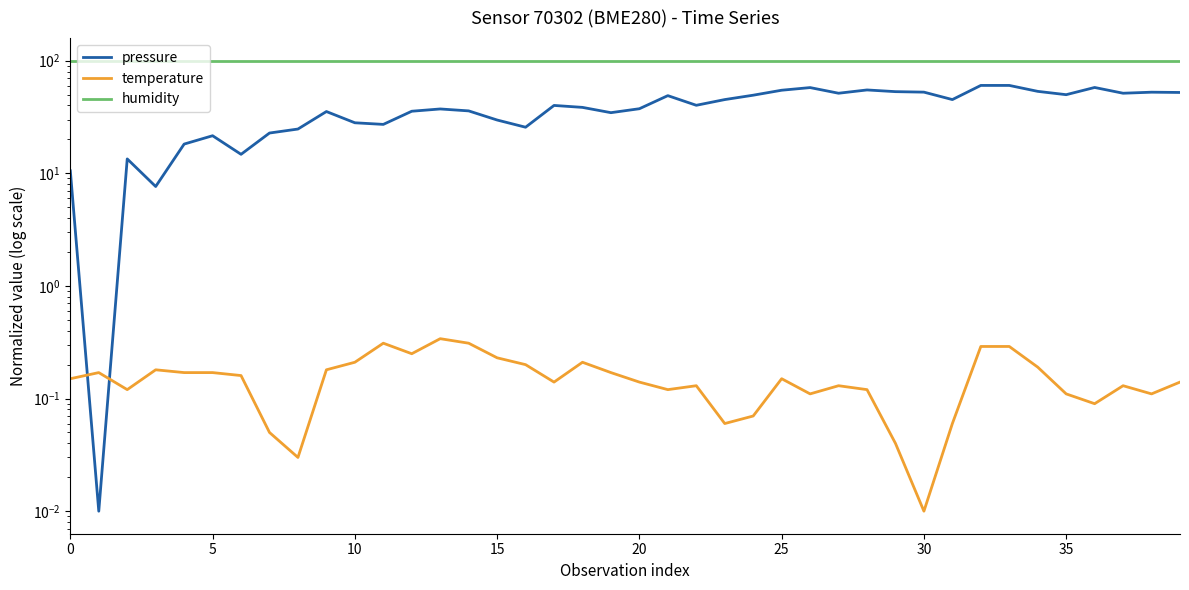

What is the sum of all humidity values?

4000.4